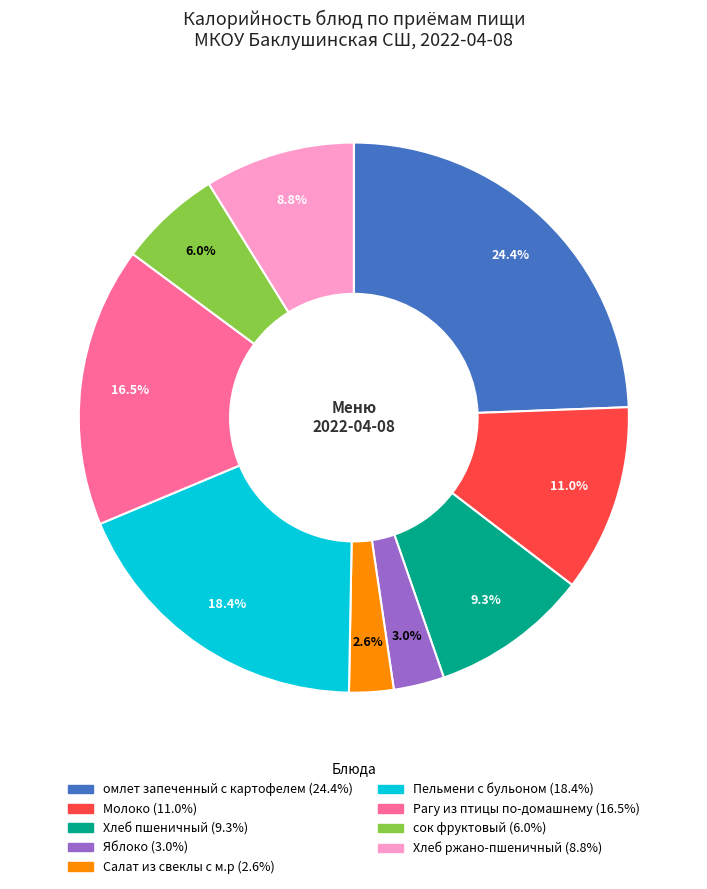

Combined, what portion of the pie is омлет запеченный с картофелем and Хлеб пшеничный?

33.7%